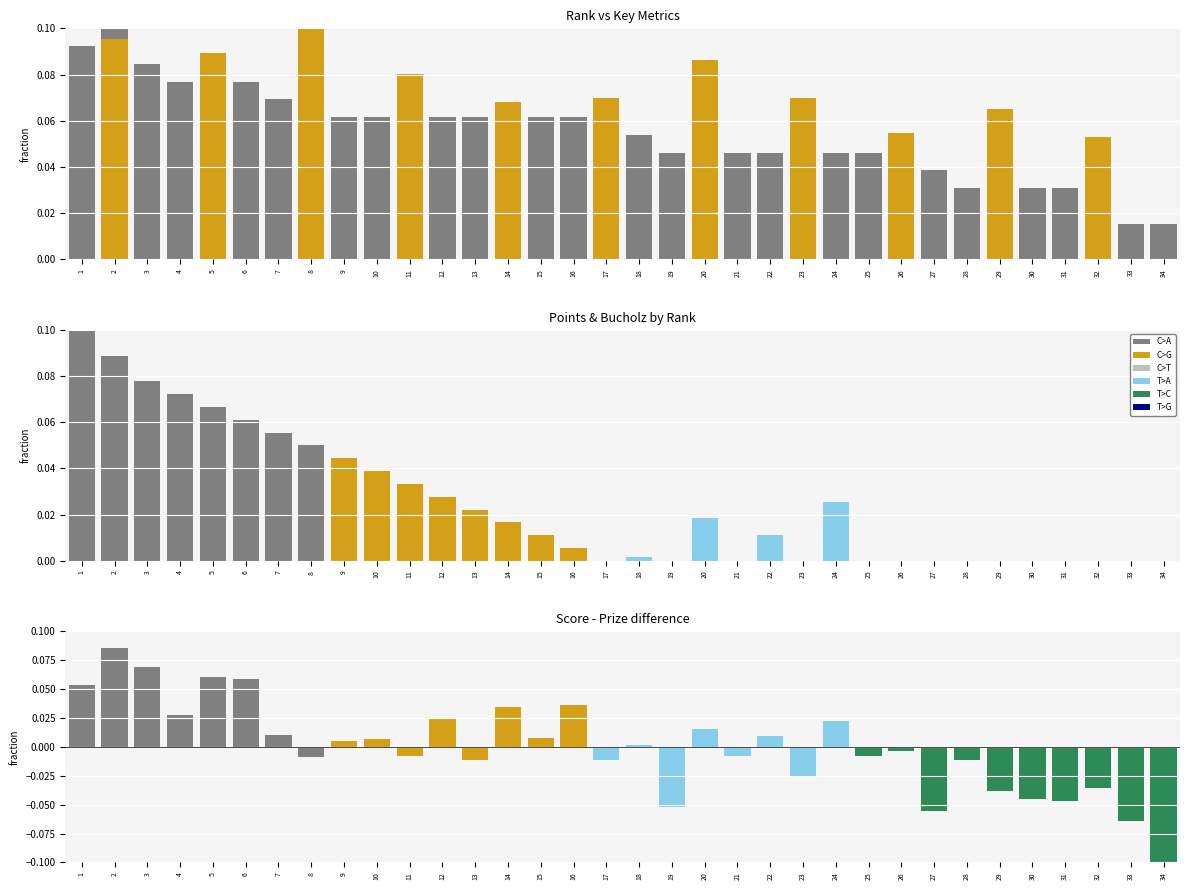

Are the bars horizontal?

No